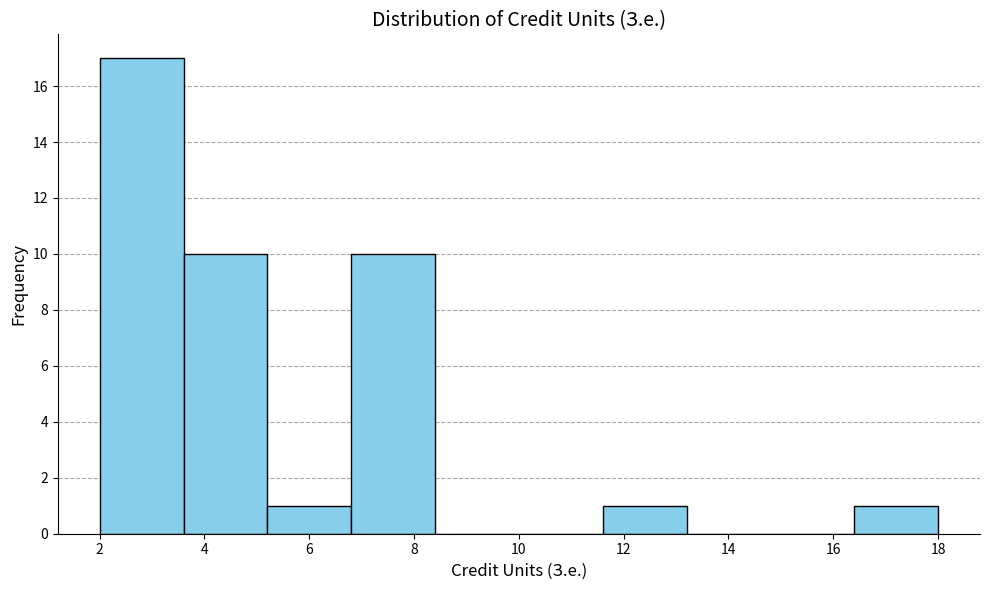

Reading left to right, transcribe this chart: for each bar, give the range it covers on the x-axis and its height. The values are not printed on the chart, so give them approximately, as read against the axis.

2.0 to 3.6: 17
3.6 to 5.2: 10
5.2 to 6.8: 1
6.8 to 8.4: 10
8.4 to 10.0: 0
10.0 to 11.6: 0
11.6 to 13.2: 1
13.2 to 14.8: 0
14.8 to 16.4: 0
16.4 to 18.0: 1